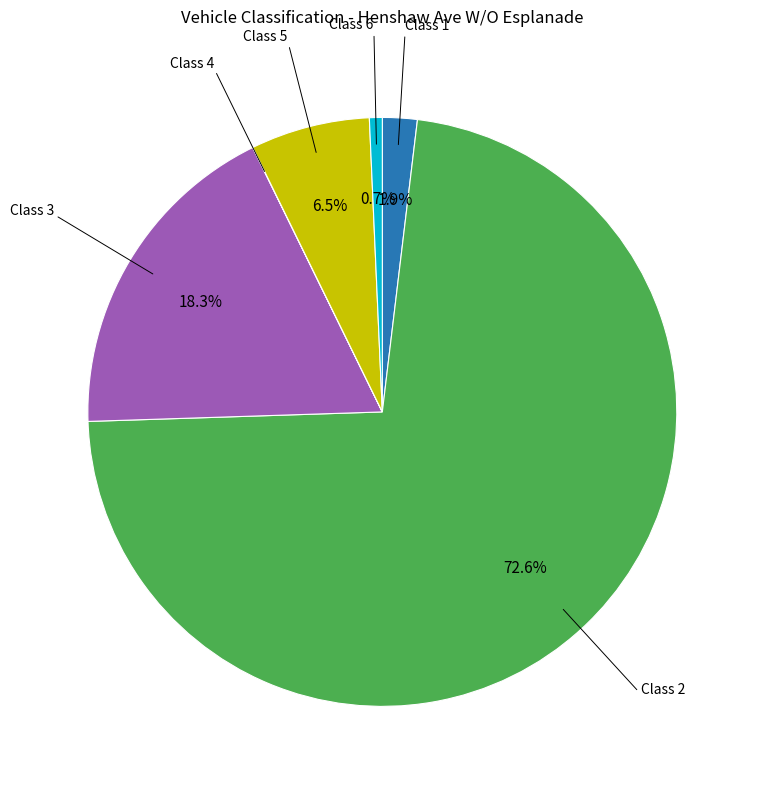

Does any single category account for the majority?

Yes